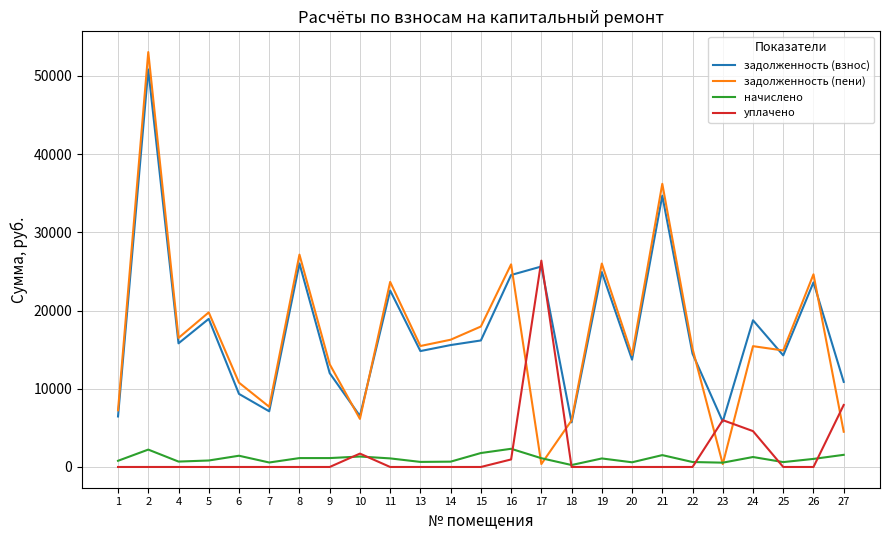

True or false: задолженность (пени) has a value of 19764.5 at 5.

True